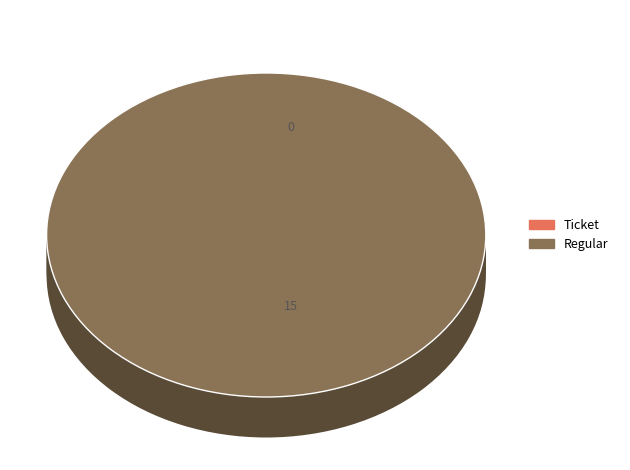

Is there a majority slice in this chart?

Yes